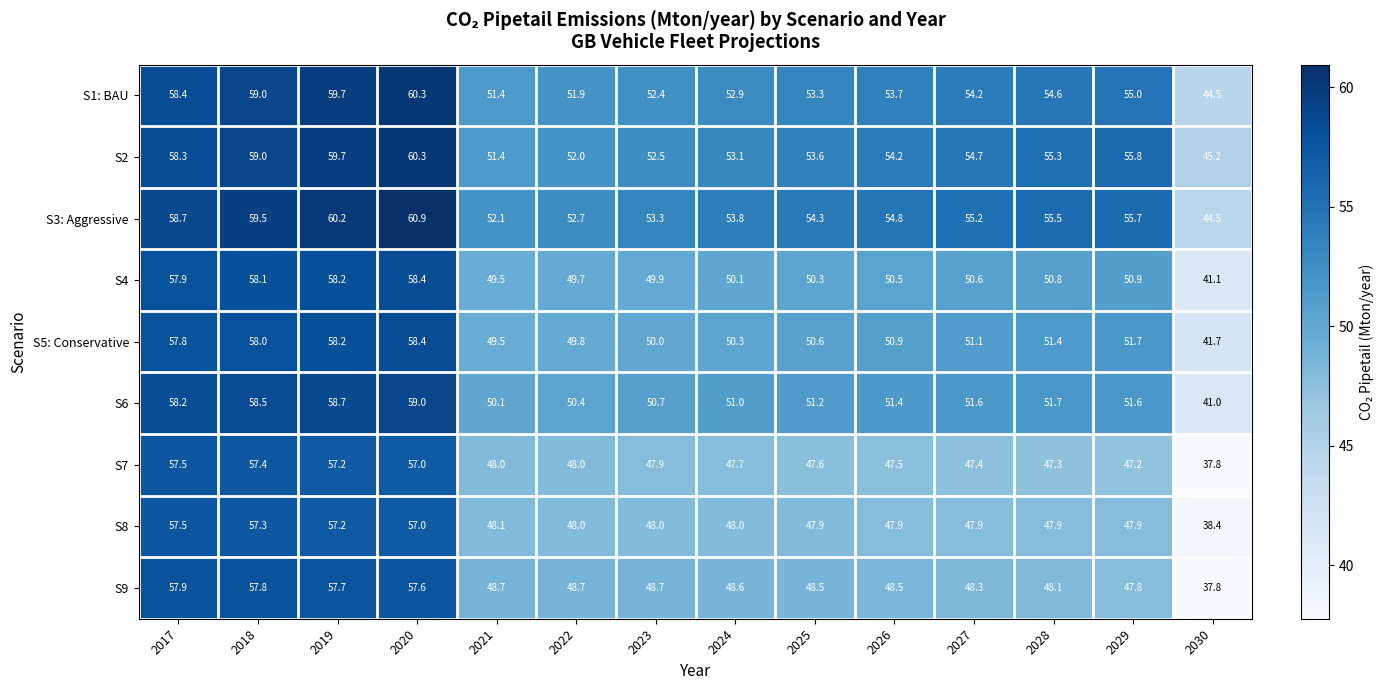

What is the total value across all series at 2030?

372.0